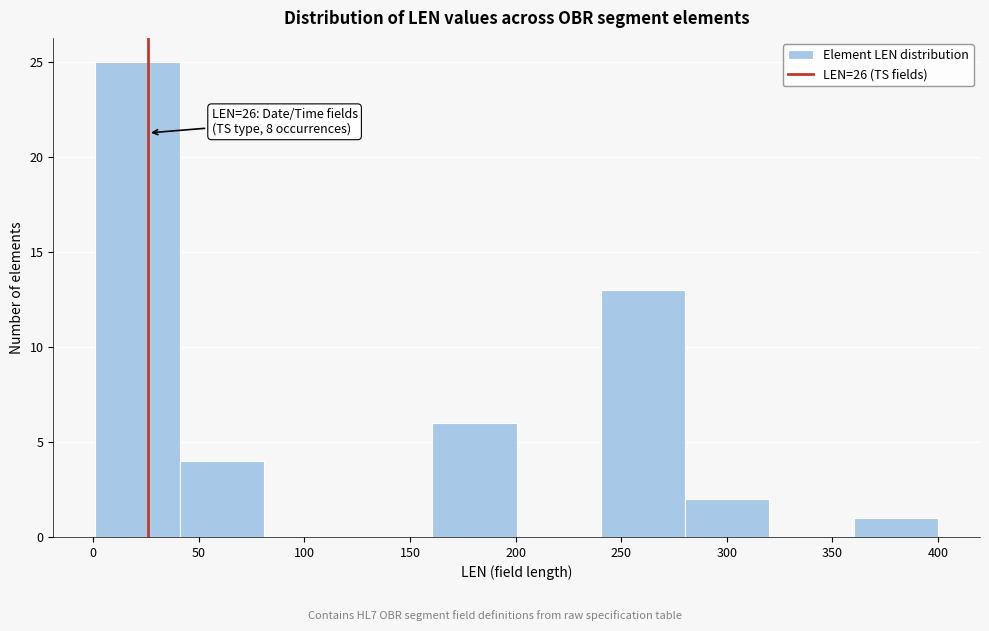

Which range on the x-axis has the tallest bar?

0 to 40